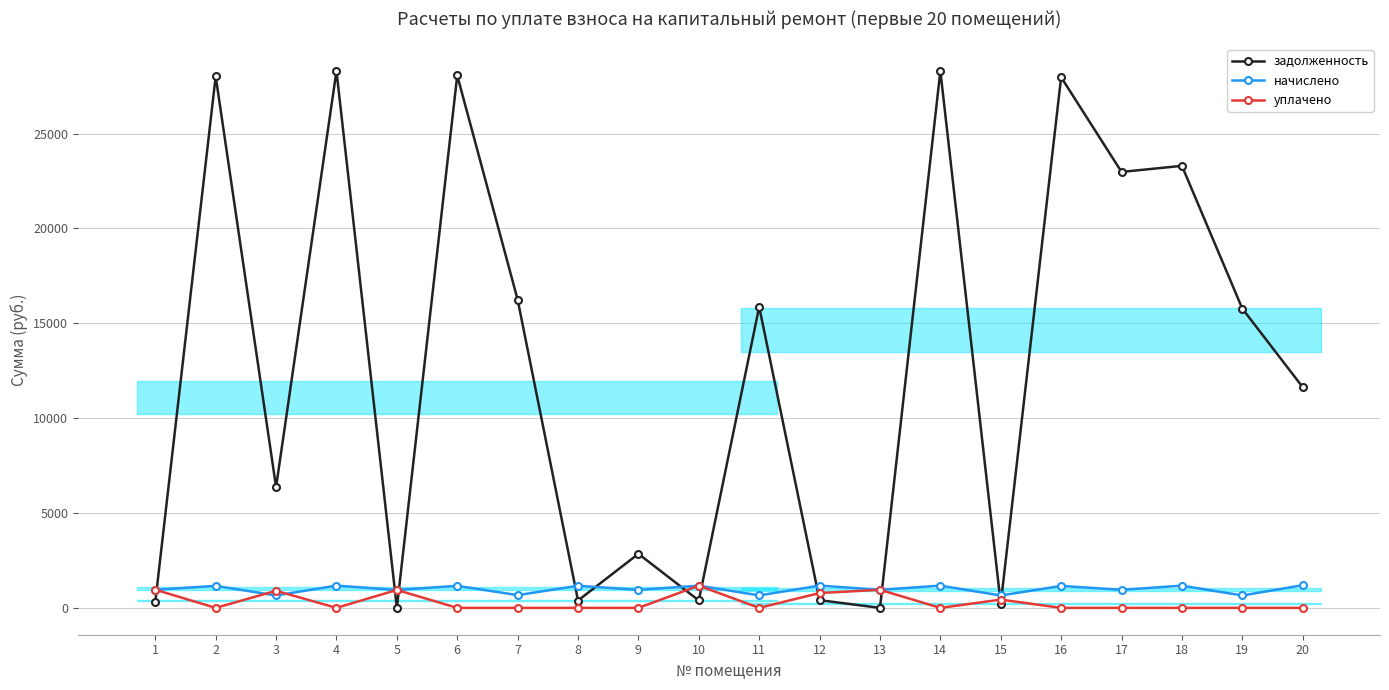

List the series in order of their peak value, highest first.

задолженность, начислено, уплачено